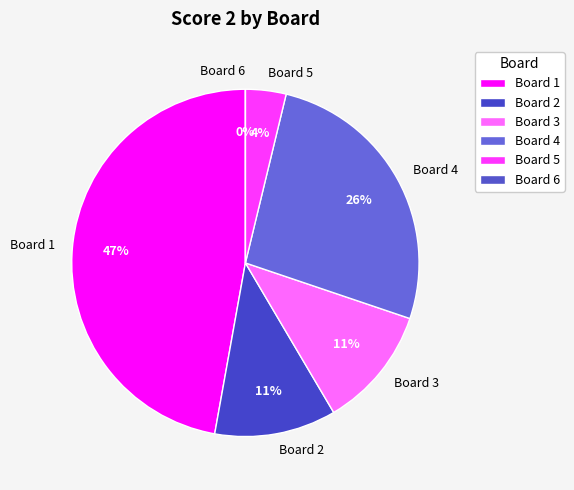

Does Board 1 account for over 50% of the chart?

No